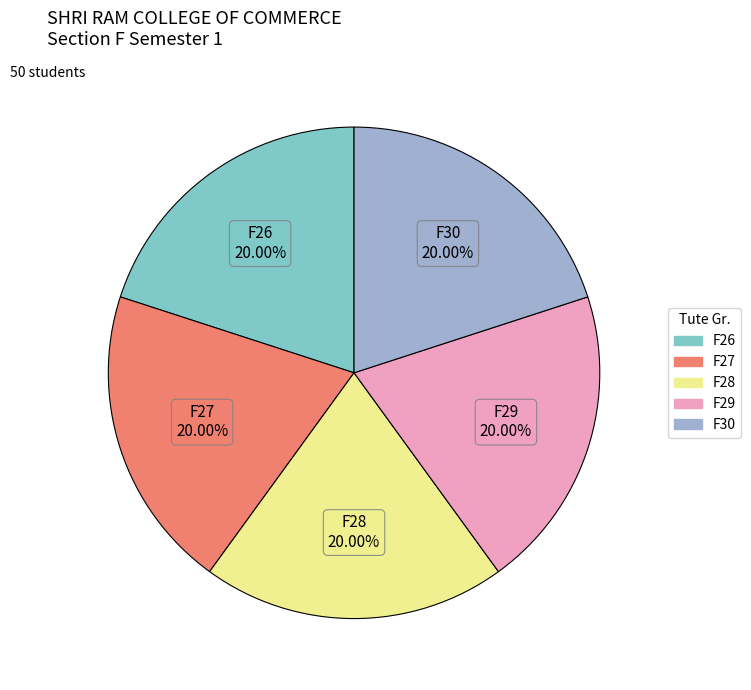

What percentage is NOT represented by F28?

80.0%